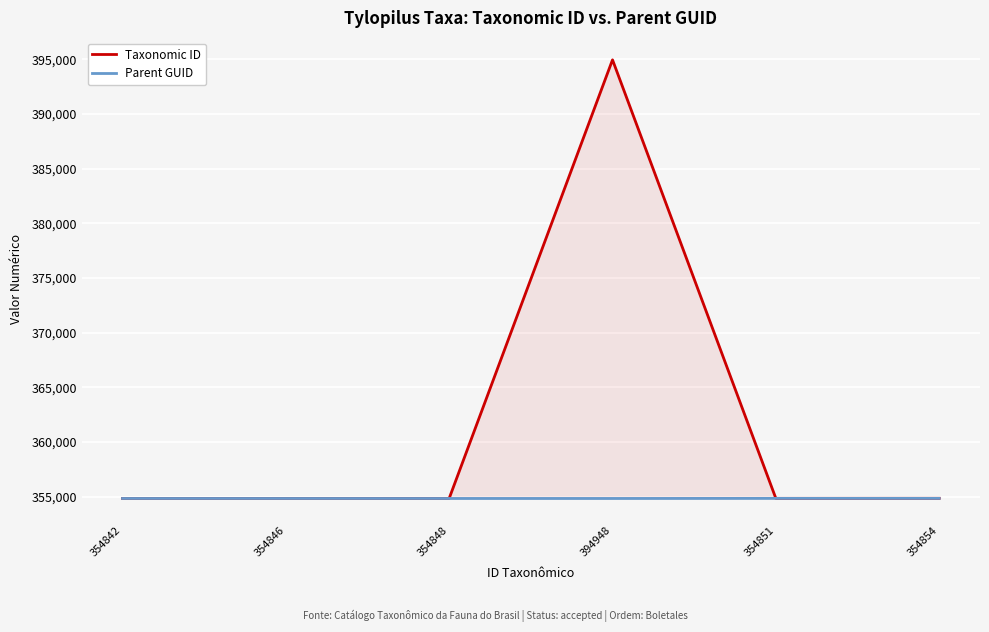

What is the sum of the Taxonomic ID values at 354848 and 354846?

709694